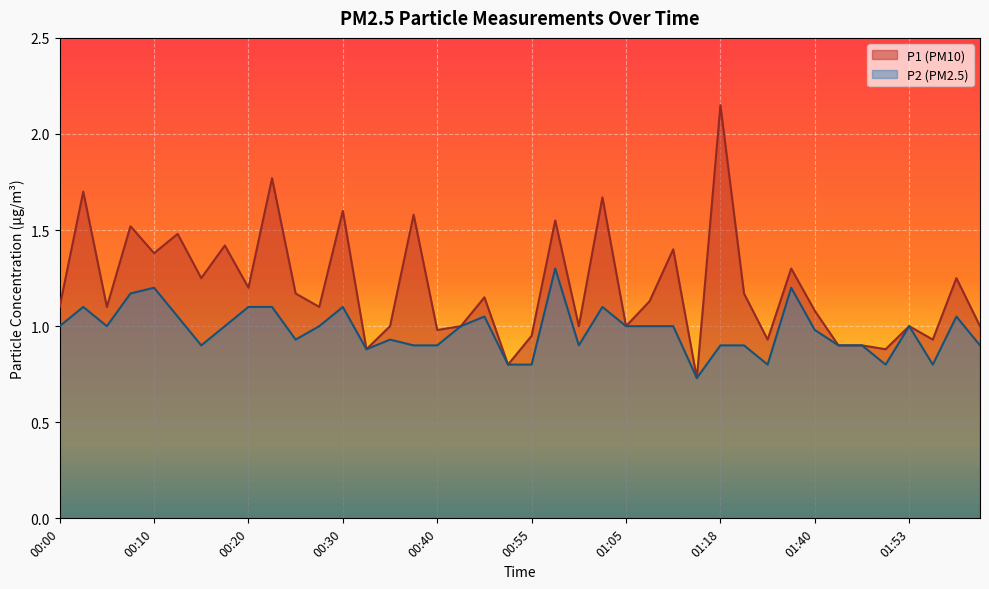

Read the P1 value at 01:35.

0.9